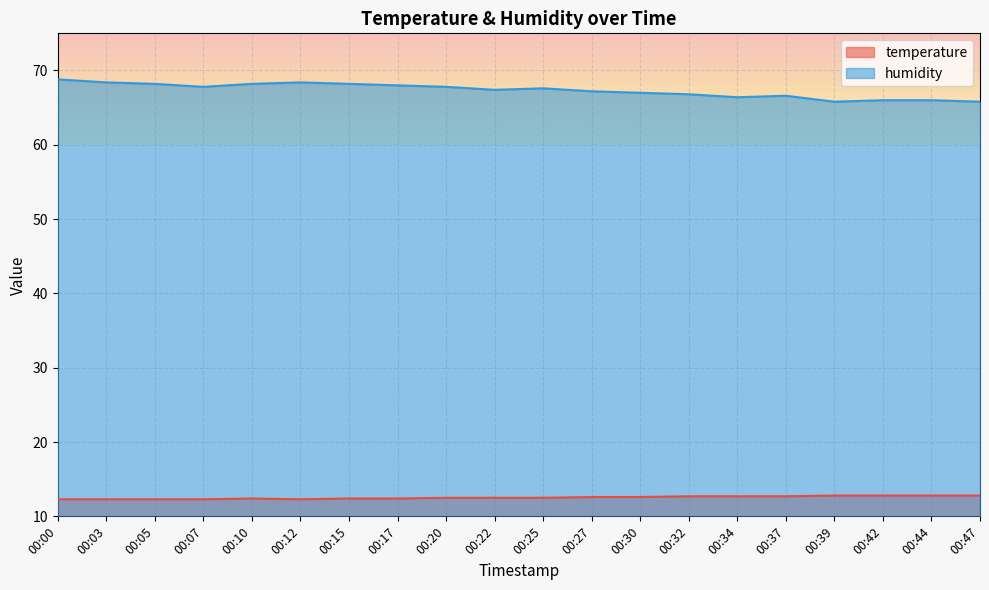

What value does the humidity series have at 00:03?

68.4